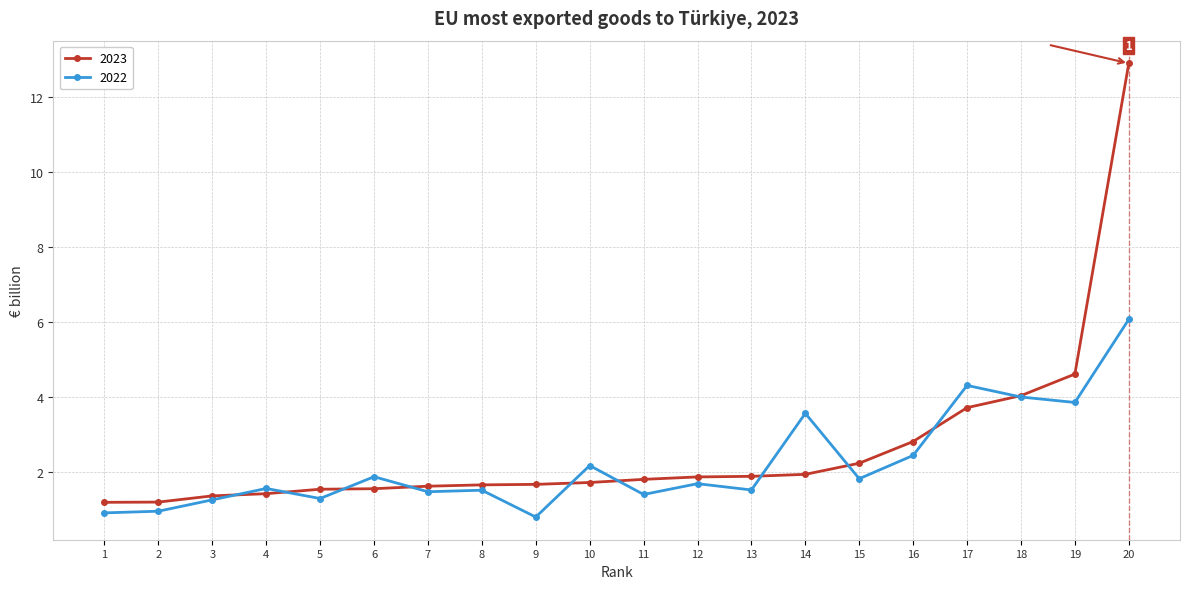

What is the value of the 2022 point at the 17th from the left?

4.3